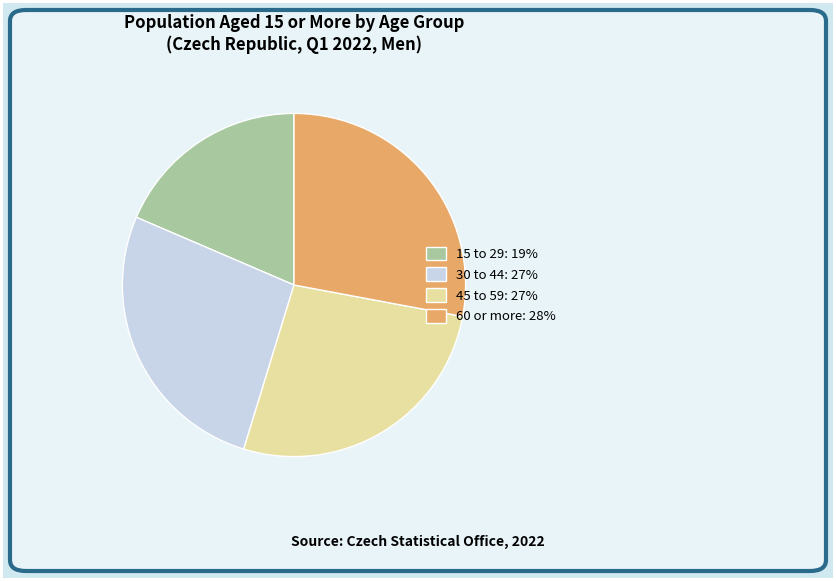

Which slice is the smallest?

15 to 29